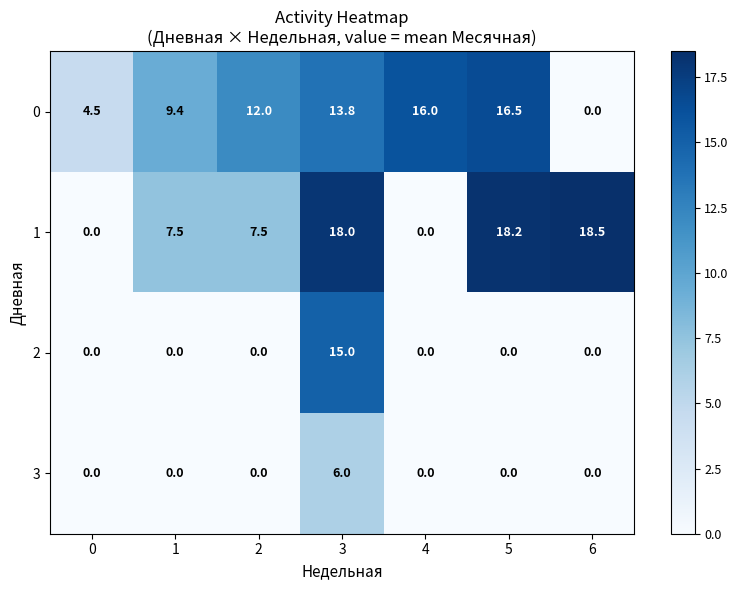

What is the greatest value displayed?

18.5